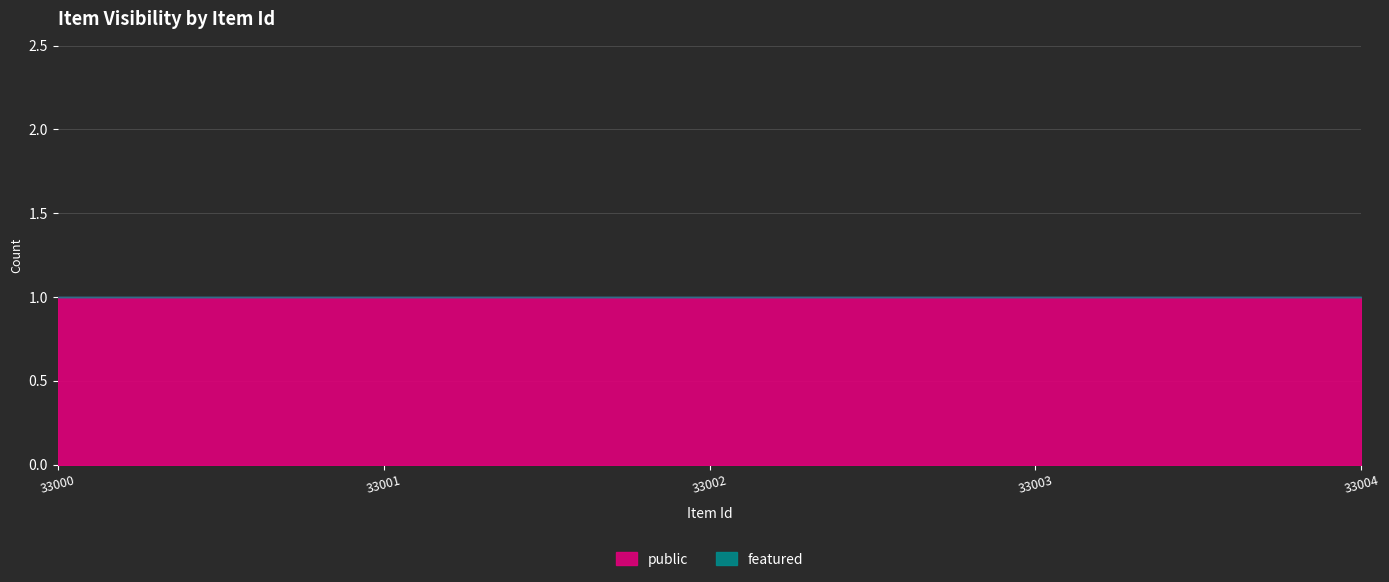

What is the value of the public point at the 2nd from the left?

1